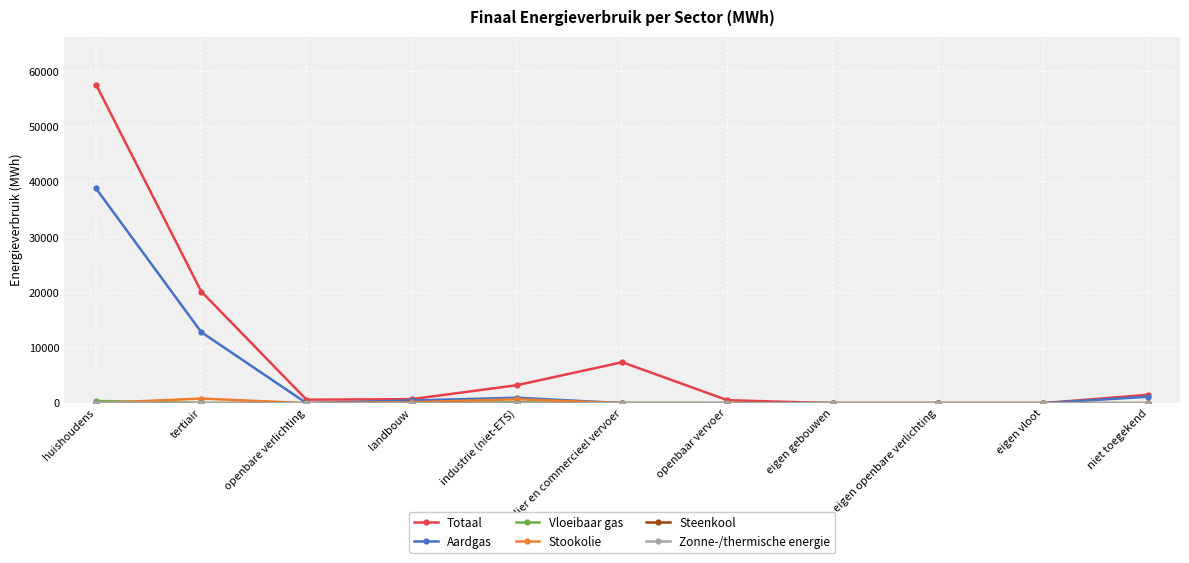

Which series has the widest spread of values?

Totaal